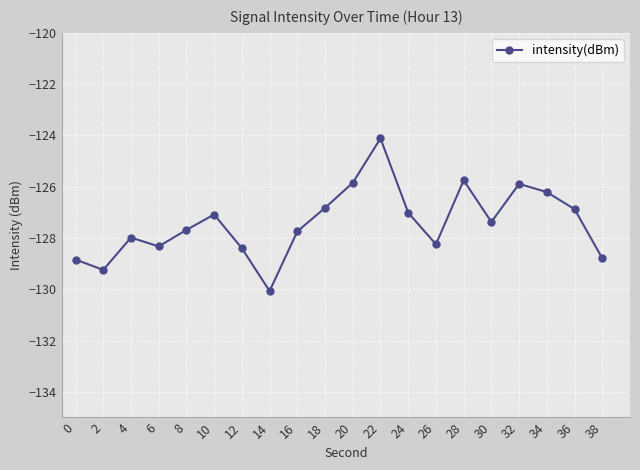

The value at 38 is -221.2. True or false?

False